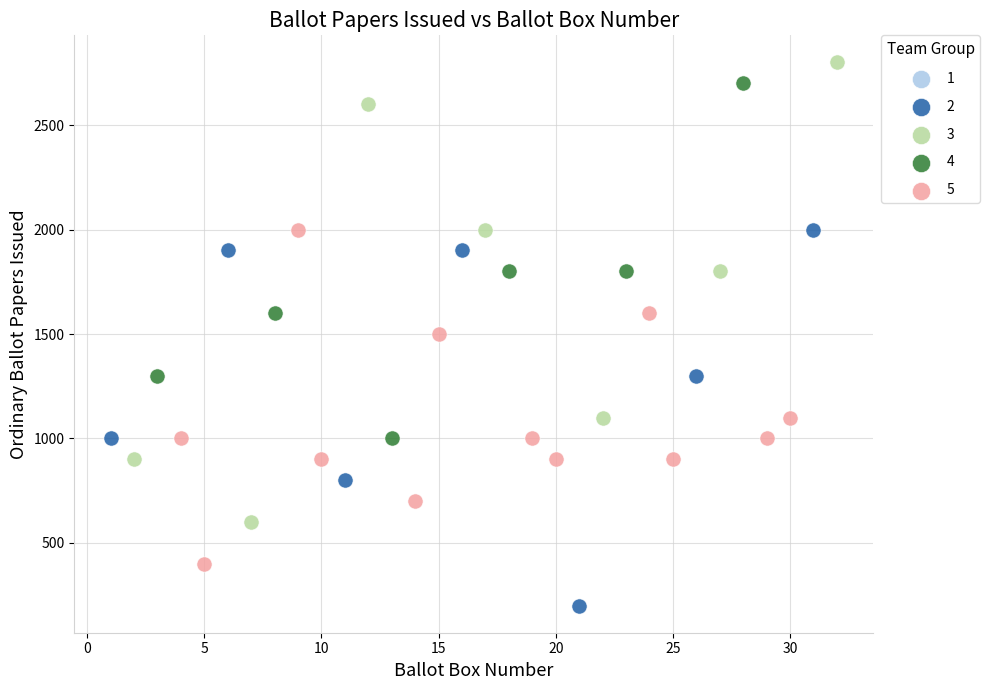

Which series has the widest spread of Y values?

3